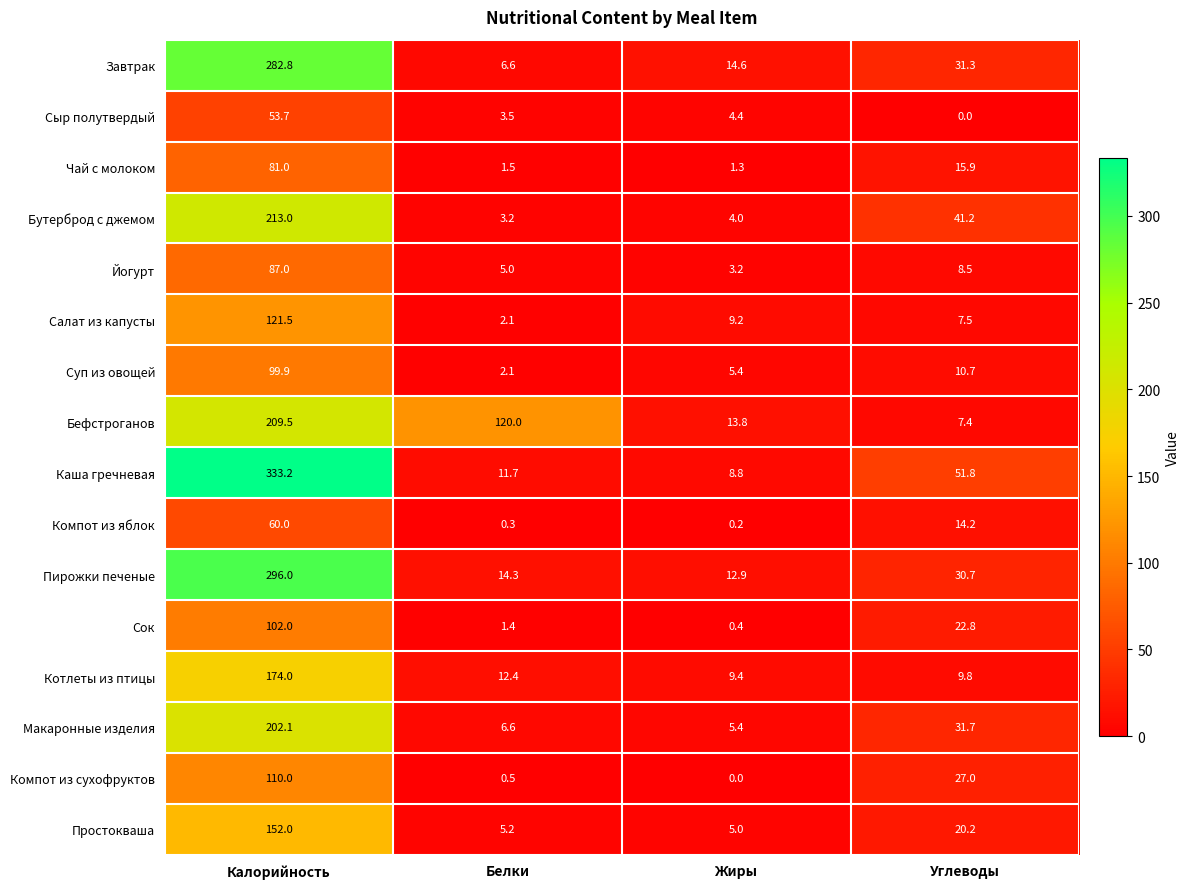

The Завтрак series shows 6.6 at Белки. True or false?

True